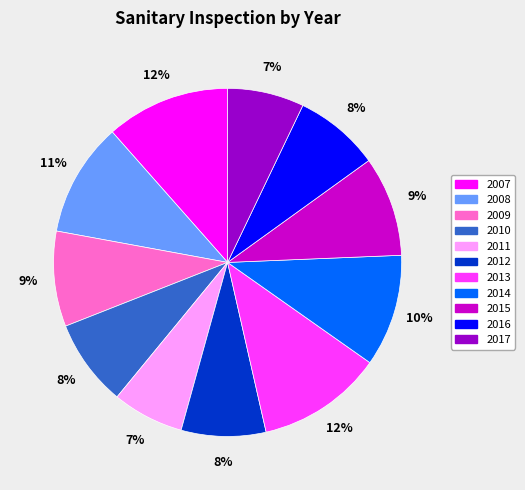

Is there any slice that represents more than half of the pie?

No